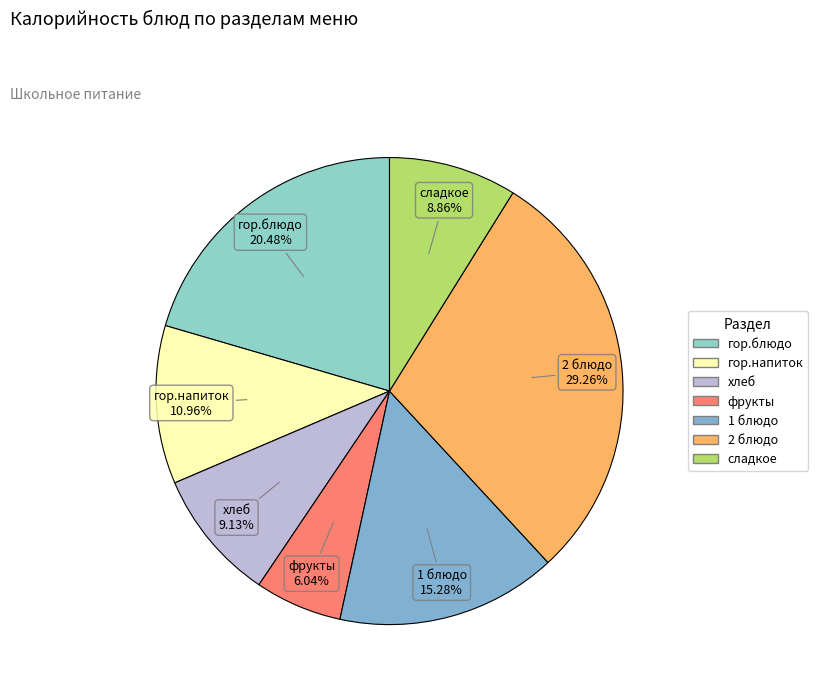

To the nearest percent, what is the combined percentage of фрукты and гор.блюдо?

27%